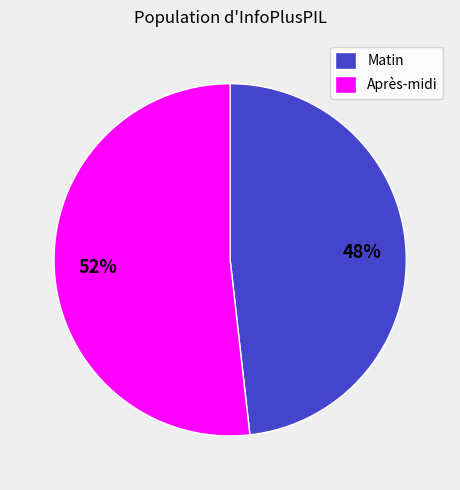

Does Après-midi represent more than half of the total?

Yes